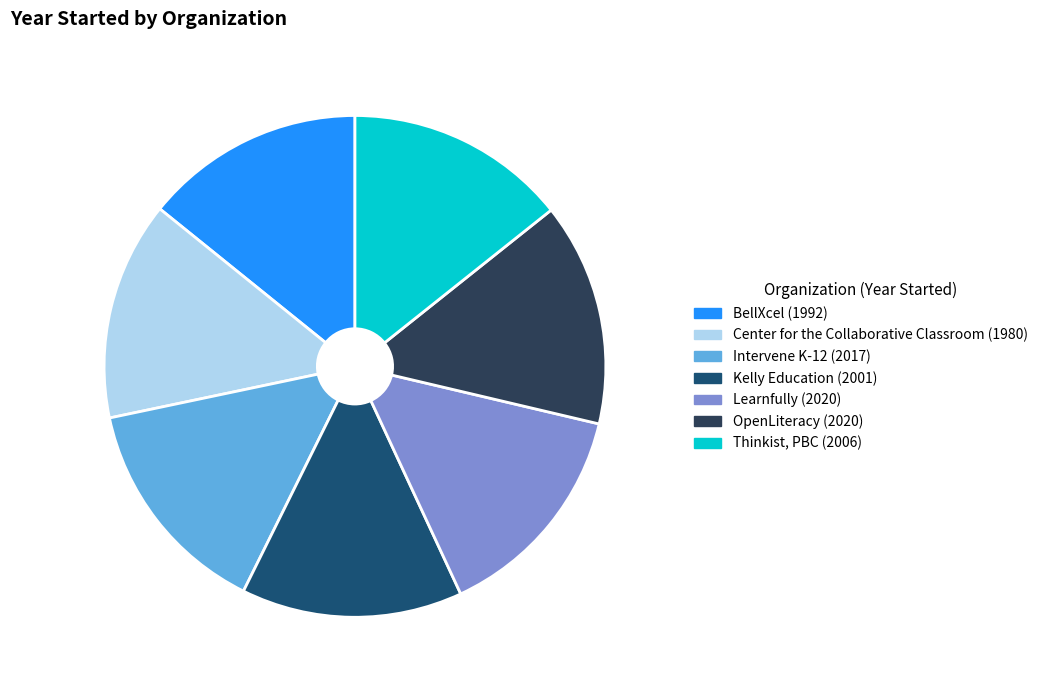

Does any single category account for the majority?

No